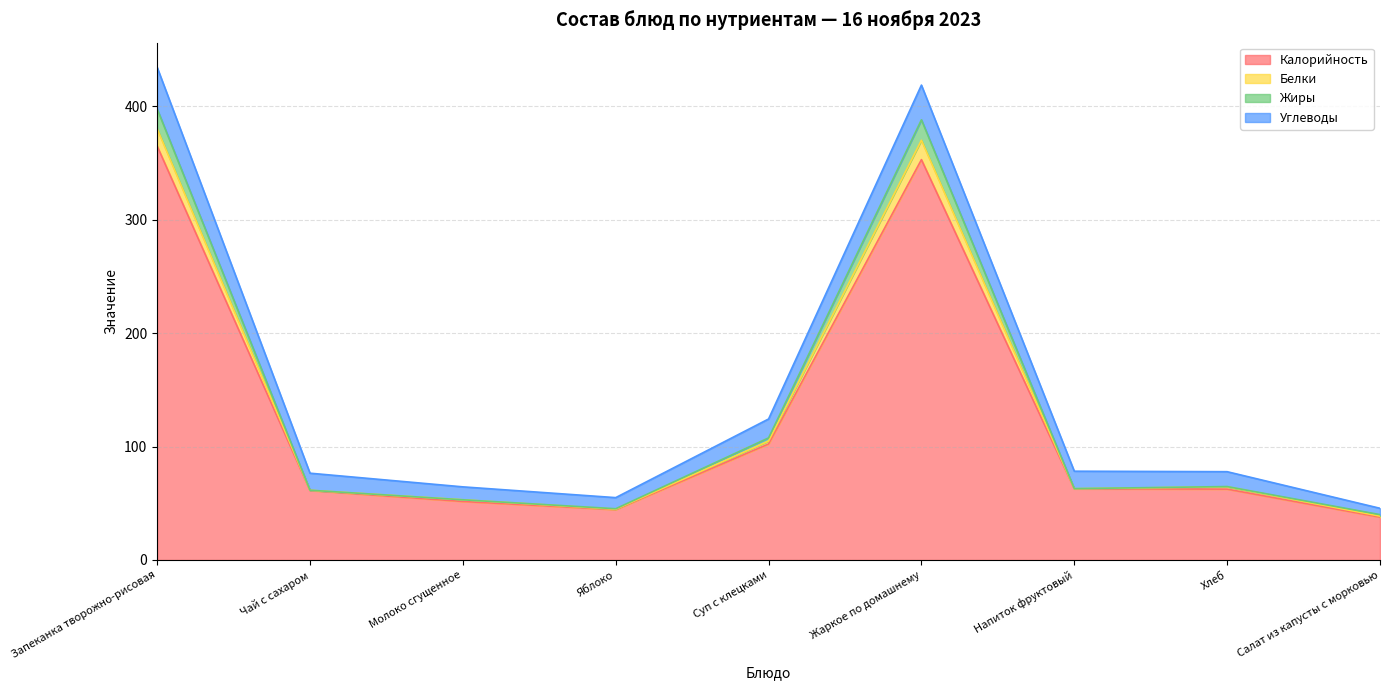

How many interior local peaks does the Жиры series have?

2